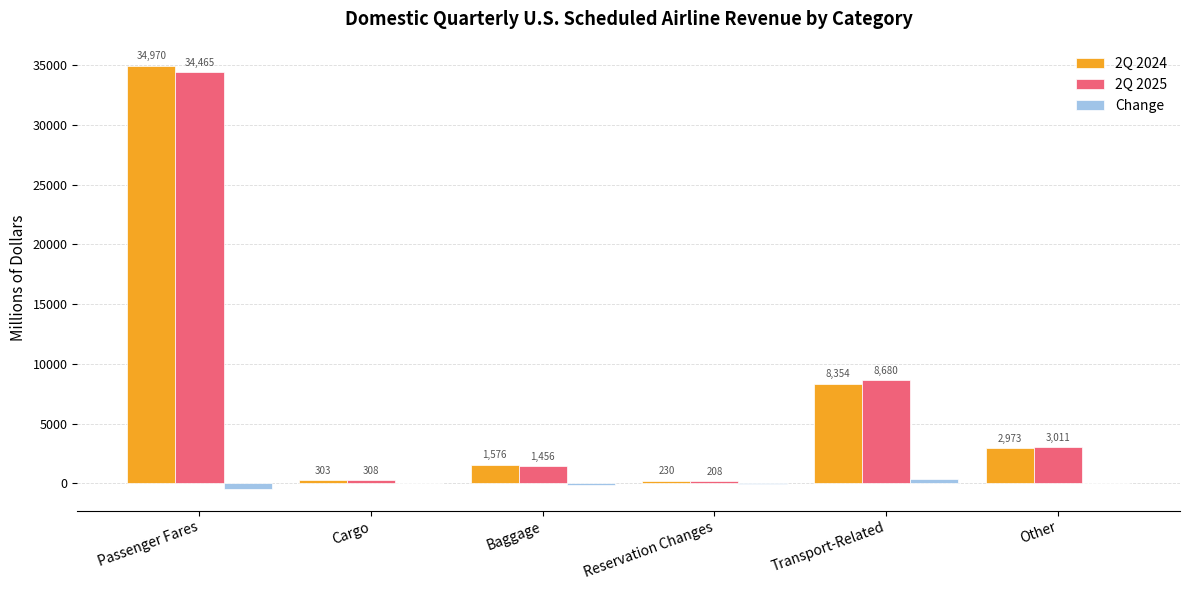

How many data points in Change are above 5?

3